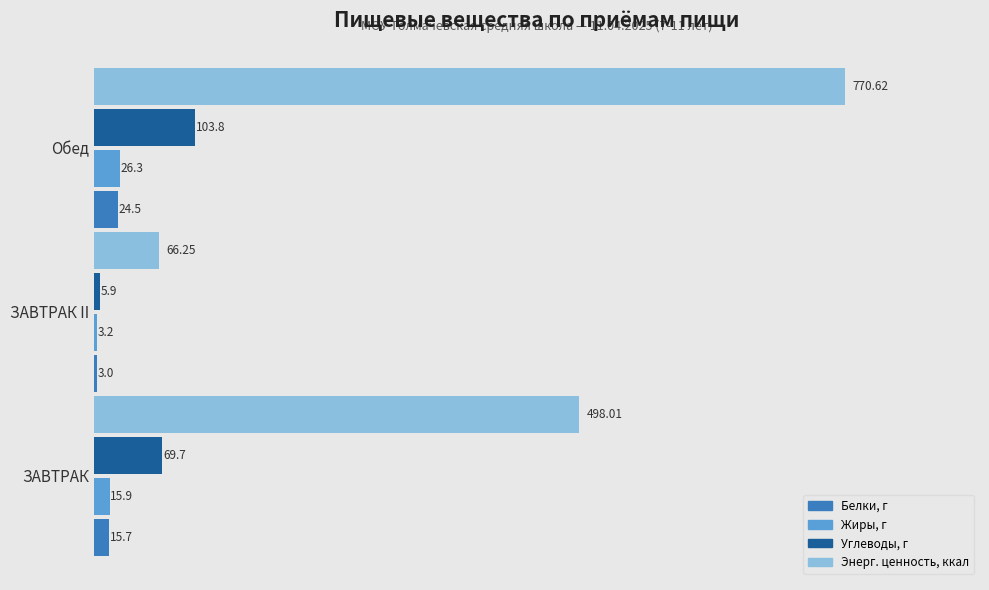

What is the total value across all series at ЗАВТРАК?

599.3